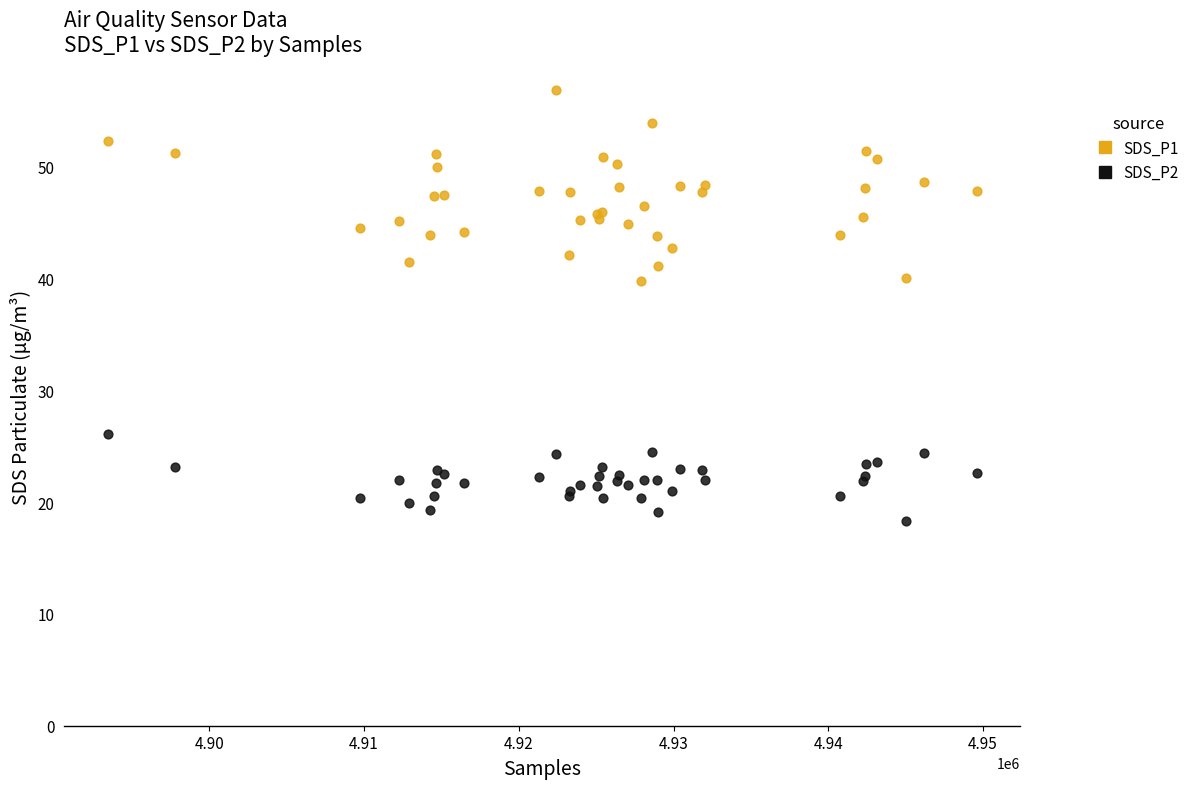

Which series has the largest Y range (max minus min)?

SDS_P1